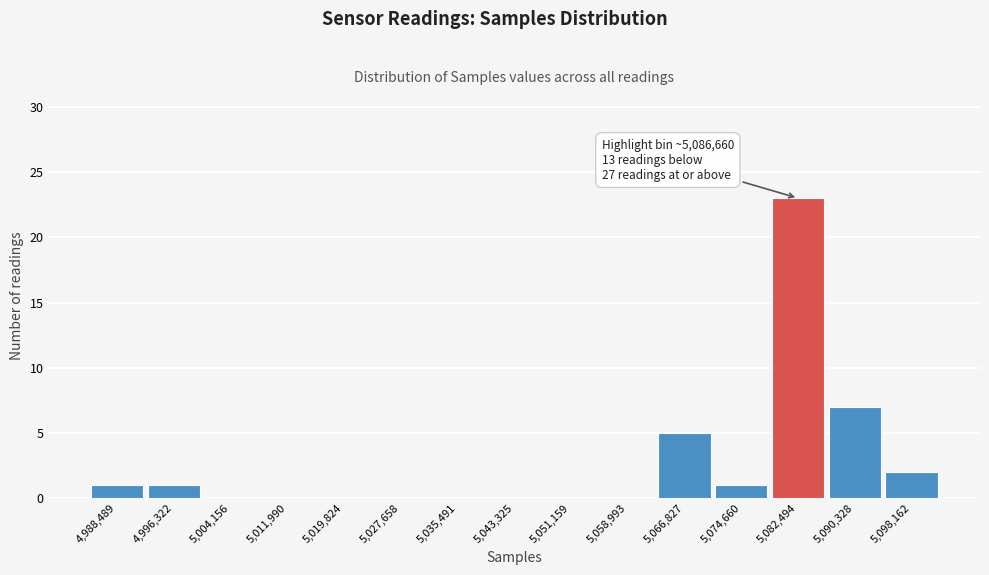

Reading left to right, list all the values displayed in this chart.

4,988,489=1	4,996,322=1	5,004,156=0	5,011,990=0	5,019,824=0	5,027,658=0	5,035,491=0	5,043,325=0	5,051,159=0	5,058,993=0	5,066,827=5	5,074,660=1	5,082,494=23	5,090,328=7	5,098,162=2